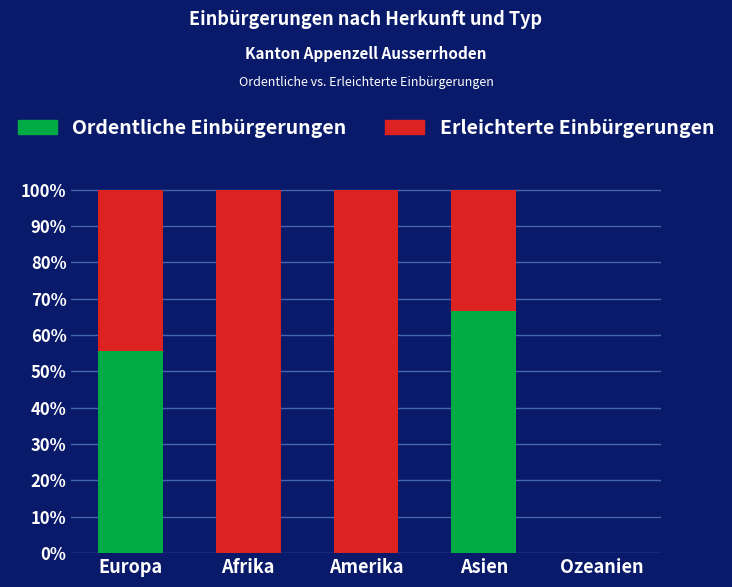

What are all the series names shown in the legend?

Ordentliche Einbürgerungen, Erleichterte Einbürgerungen